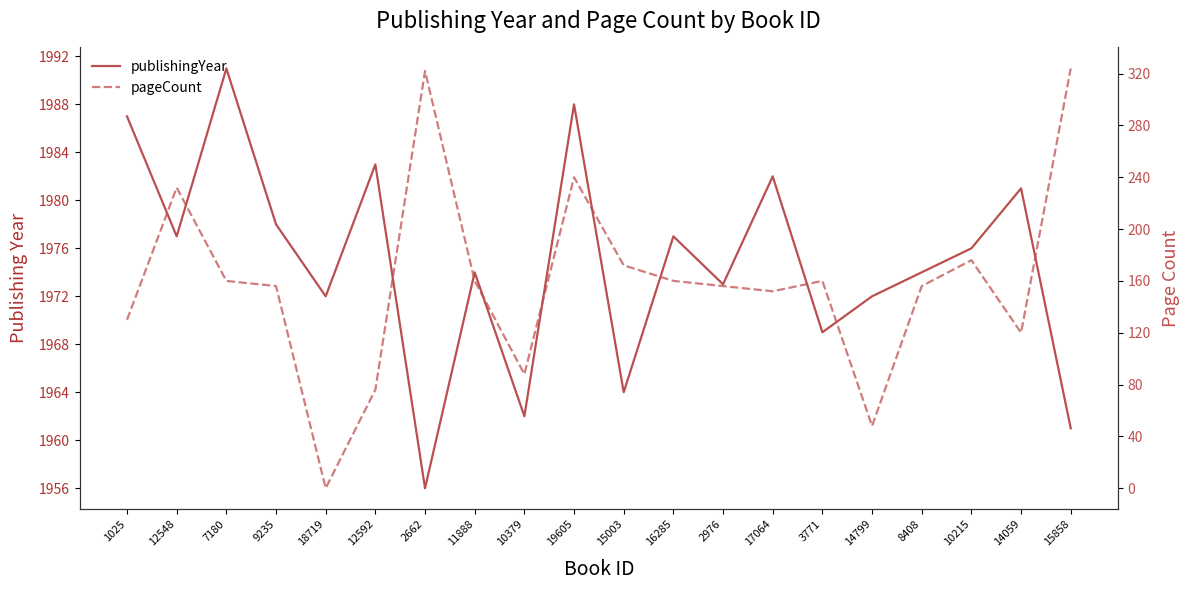

At 14799, list the series in order from smallest to largest.

pageCount, publishingYear